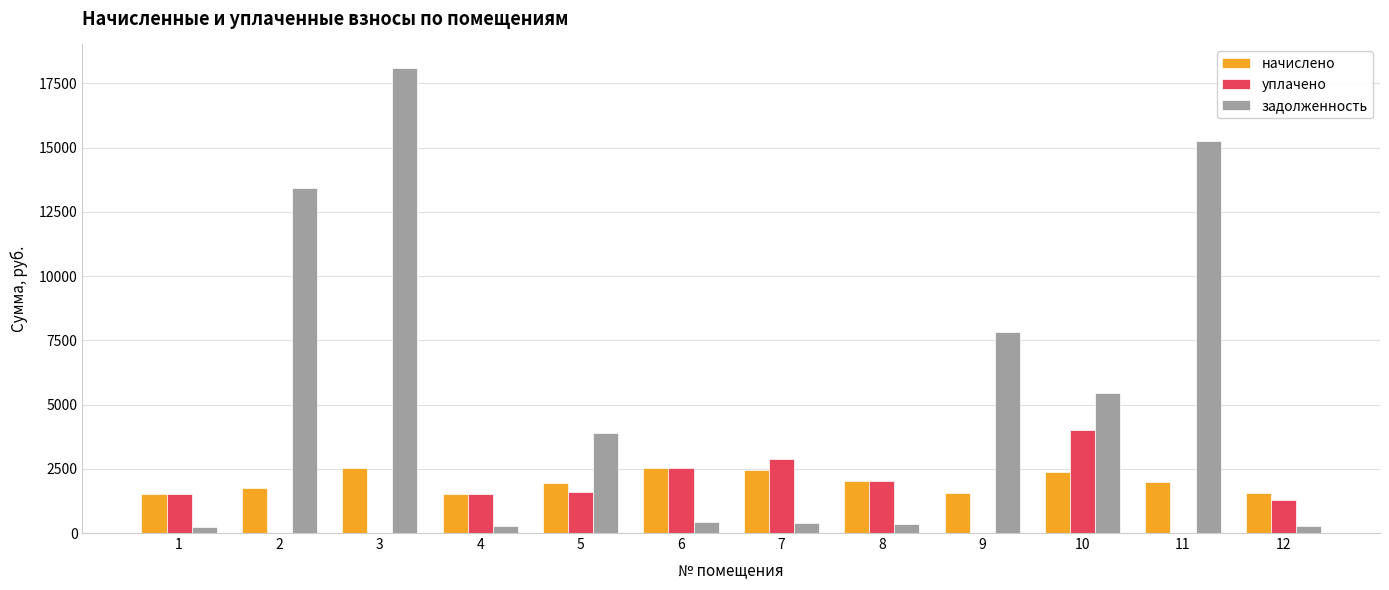

What is the maximum value shown in the chart?

18107.7